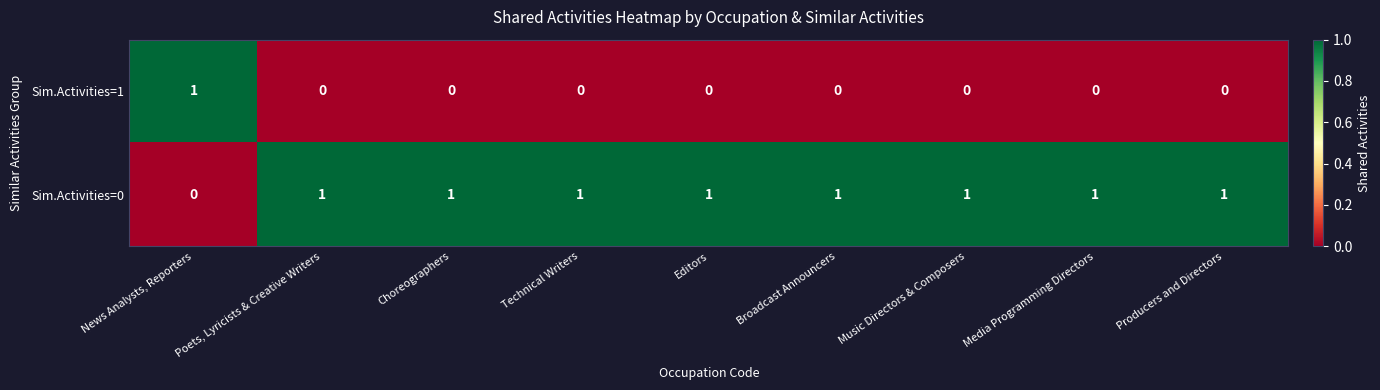

Which series has the largest total across all categories?

Sim.Activities=0